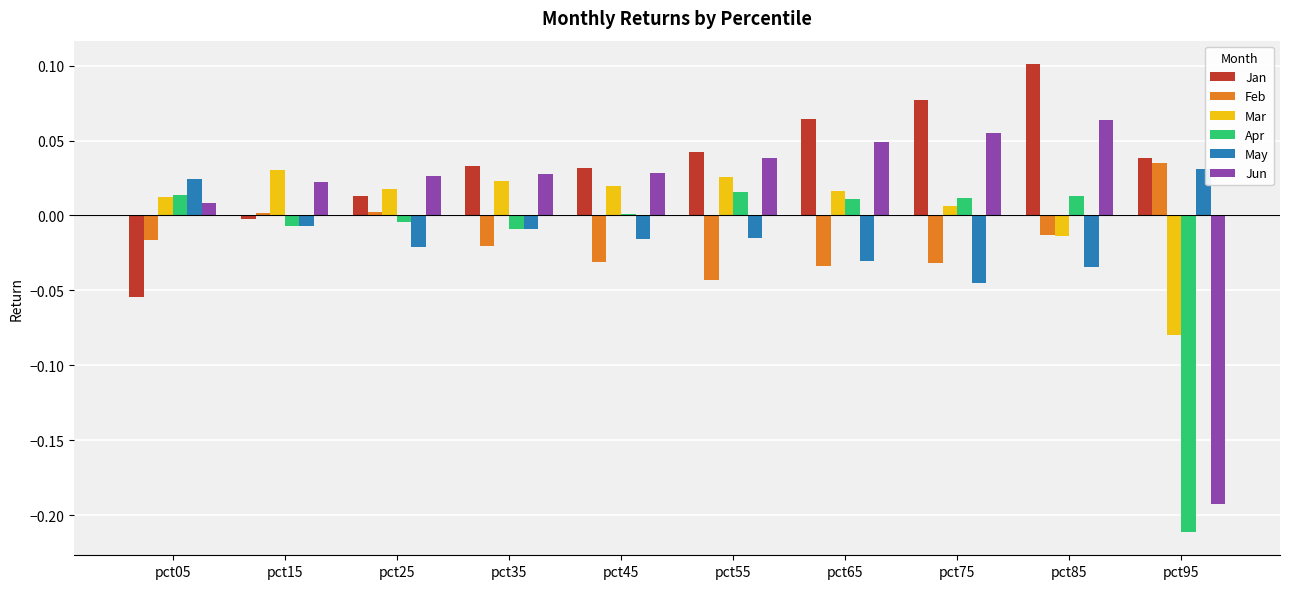

Are the bars horizontal?

No